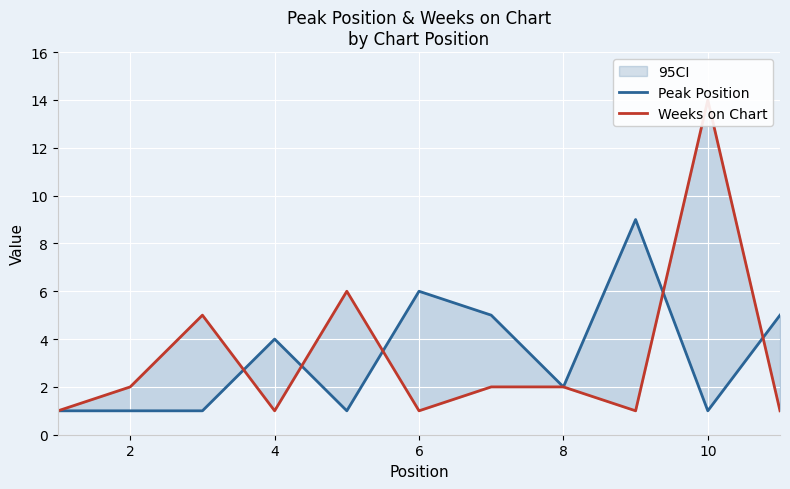

At how many categories does at least one series exceed 4?

7